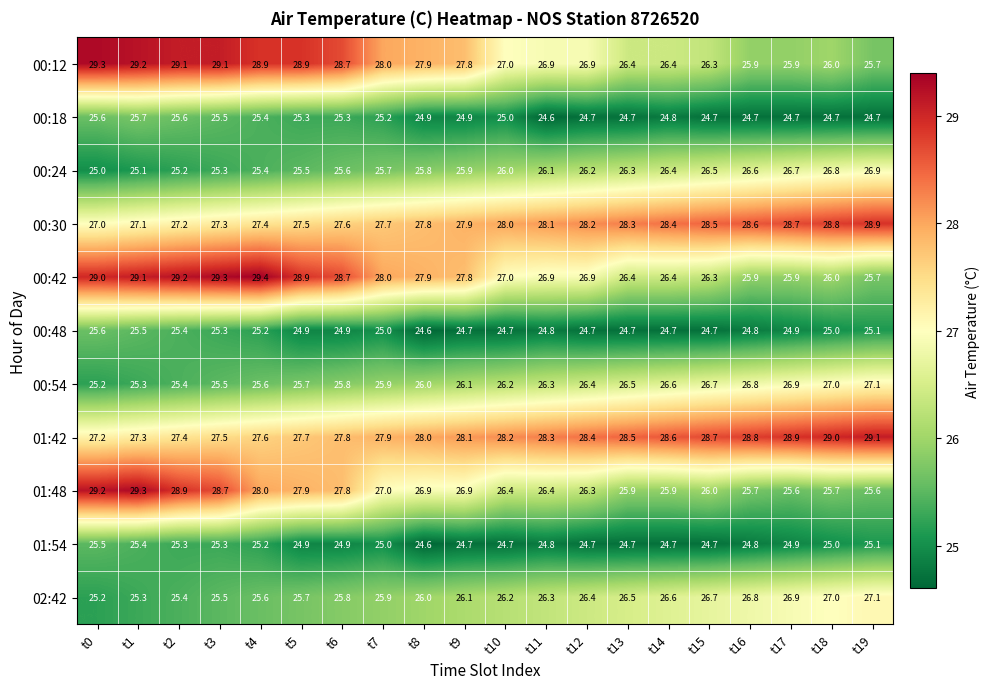

Rank the categories by 00:24 value from highest to lowest.

t19, t18, t17, t16, t15, t14, t13, t12, t11, t10, t9, t8, t7, t6, t5, t4, t3, t2, t1, t0